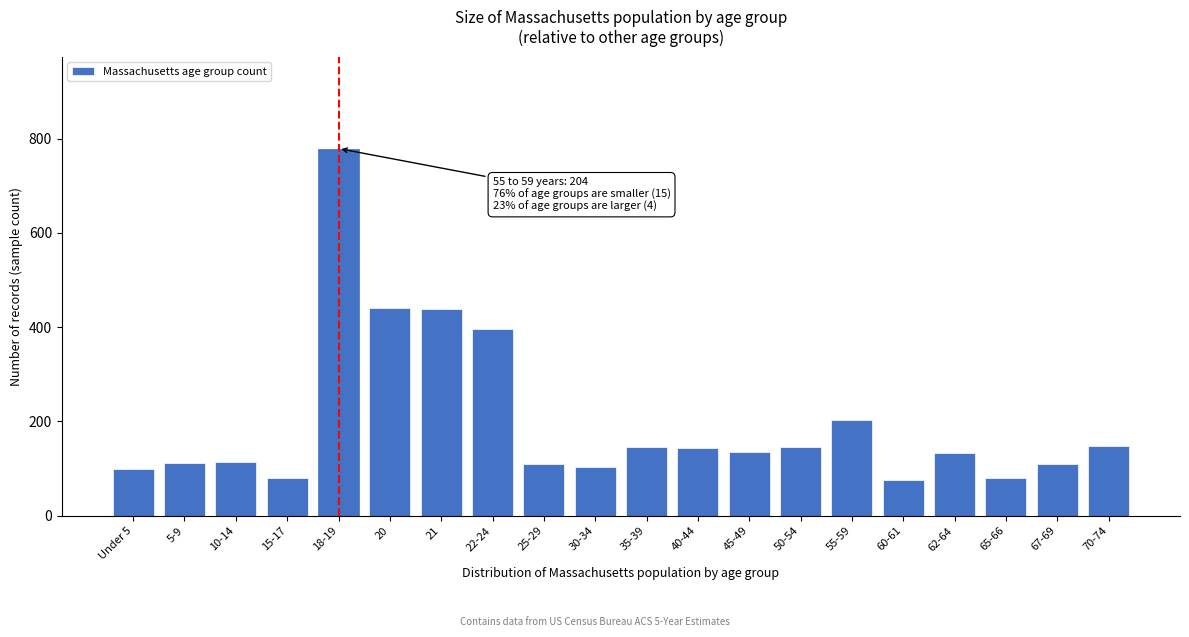

What is the label of the 4th bar from the right?

62-64